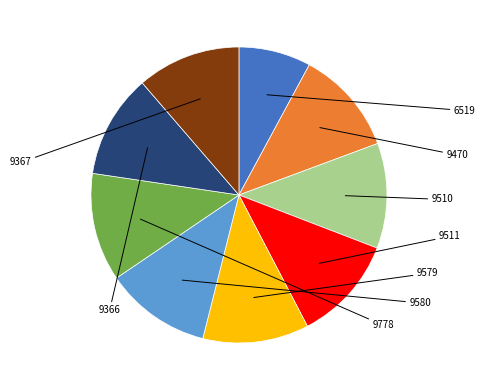

Which slice is the largest?

9778